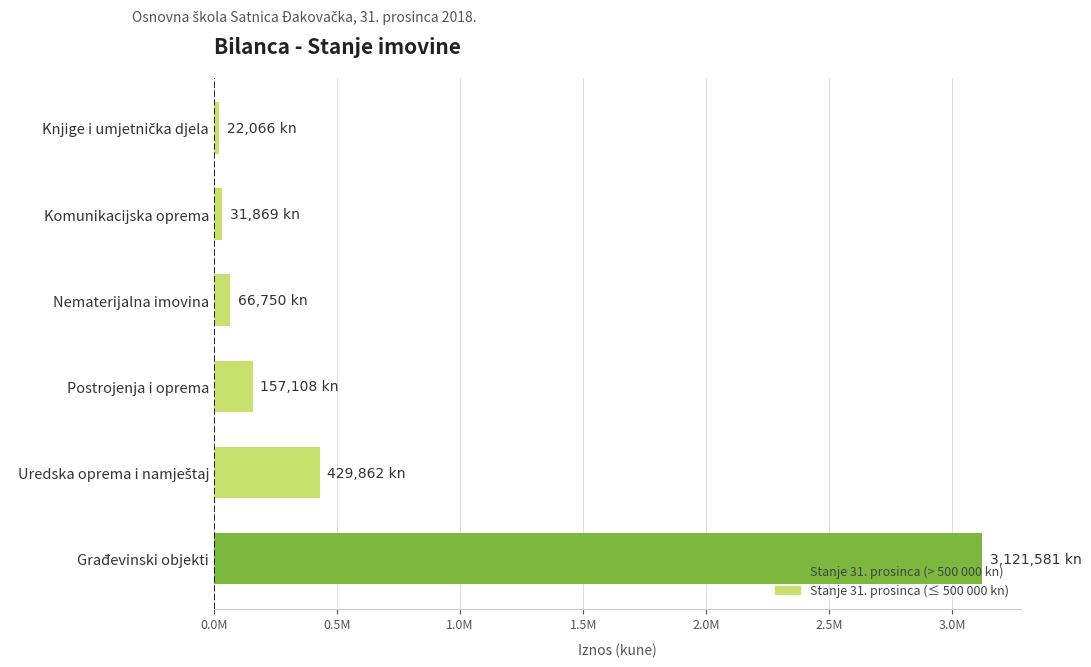

Are the bars horizontal?

Yes